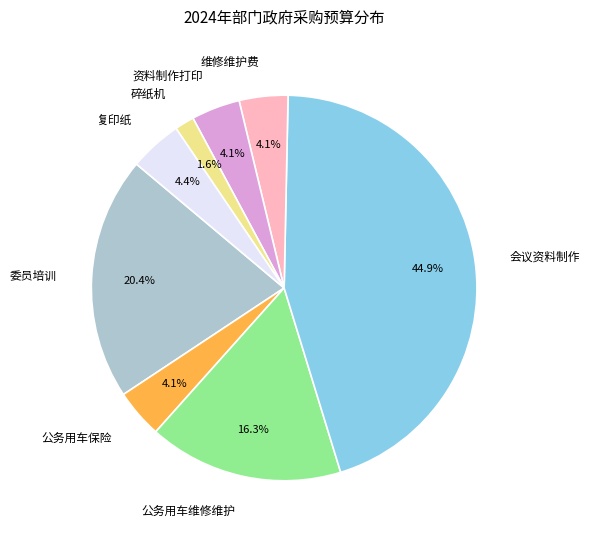

To the nearest percent, what portion does 碎纸机 represent?

2%